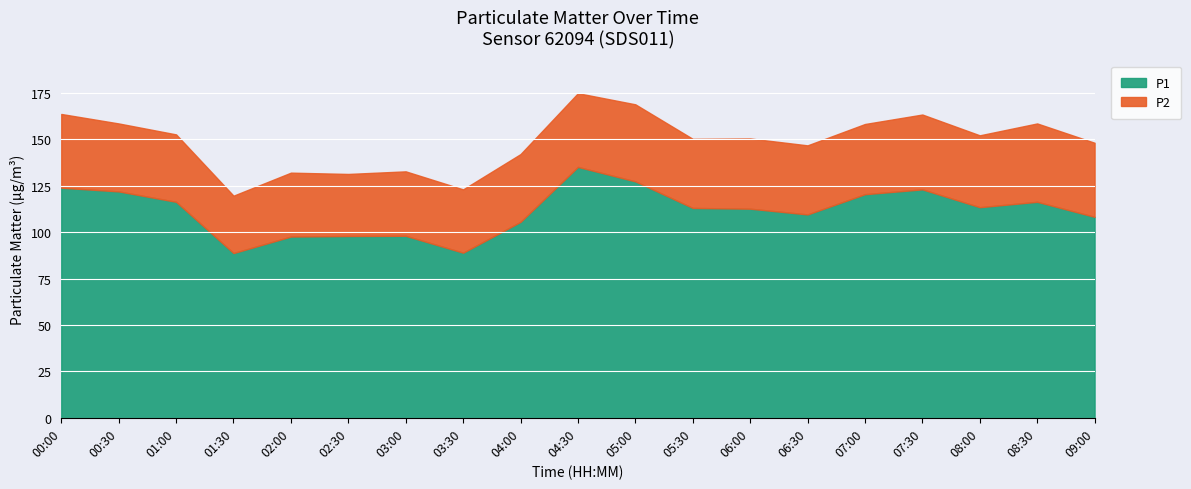

At 07:00, list the series in order from largest to smallest.

P1, P2